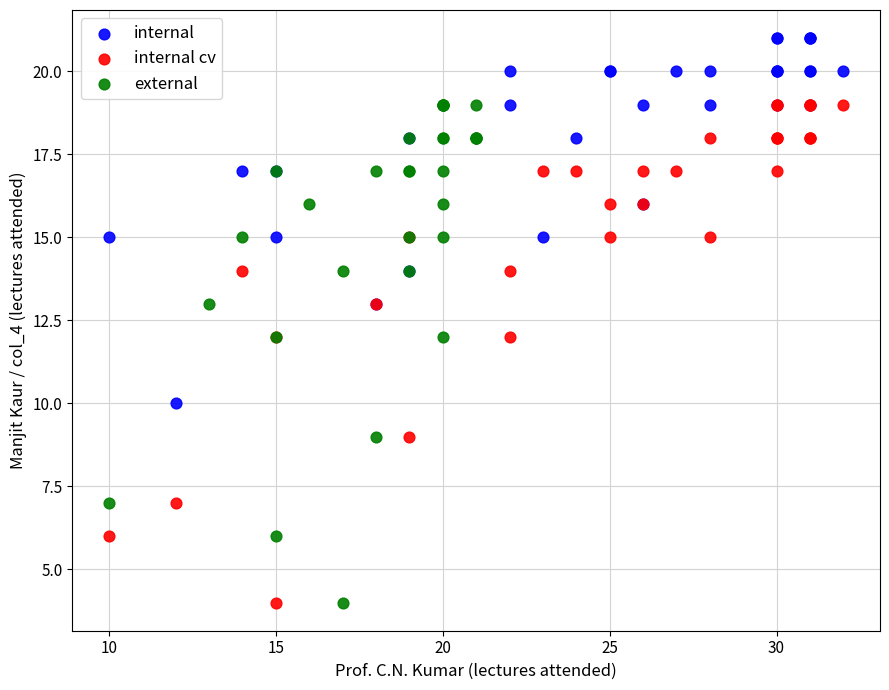

Which series contains the highest Y value?

internal